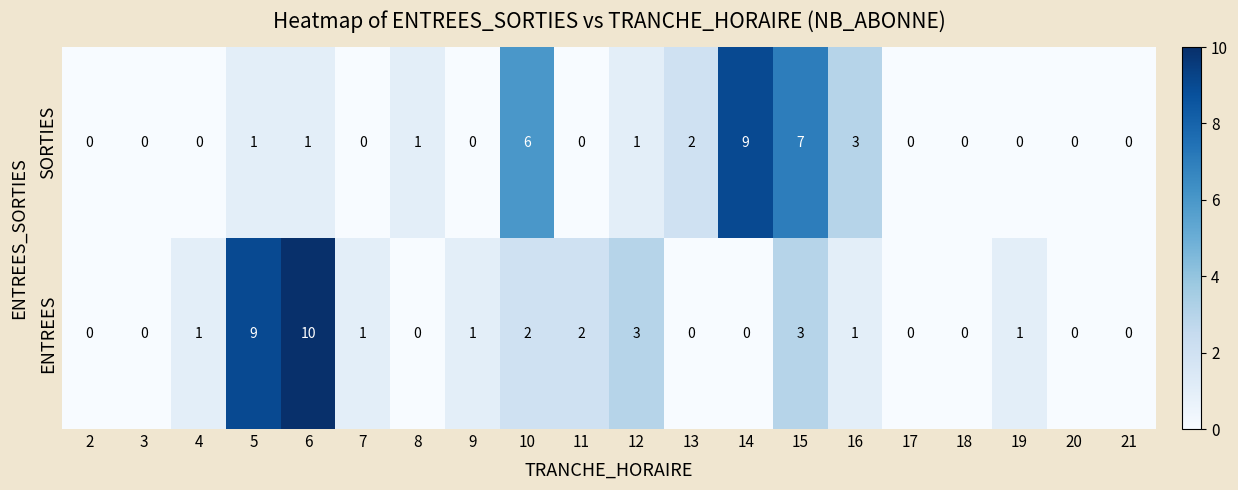

The ENTREES series shows 1 at 7. True or false?

True